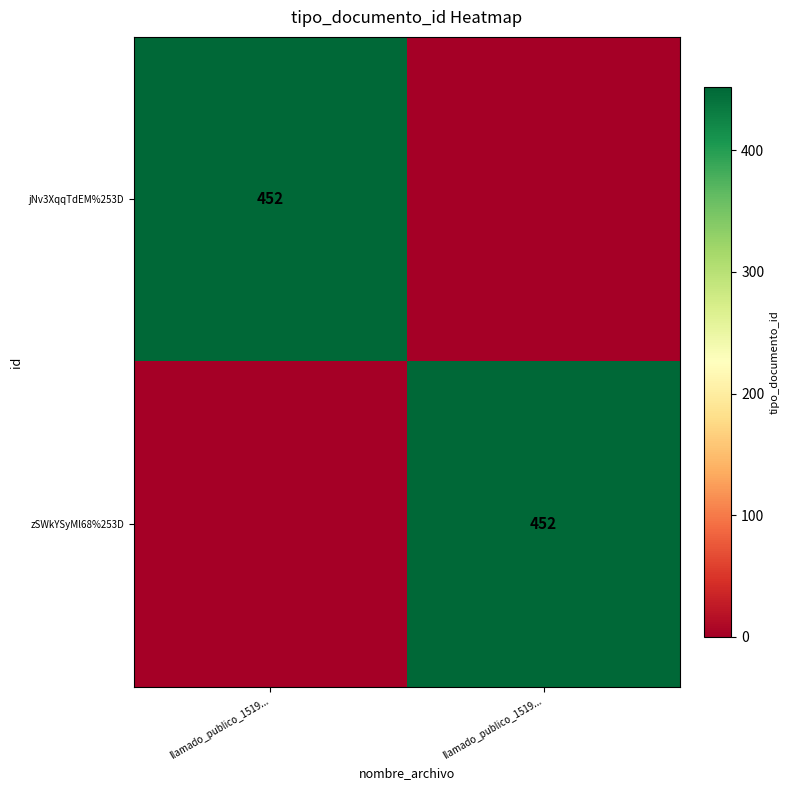

What is the difference between the maximum and minimum values in the jNv3XqqTdEM%253D series?

452